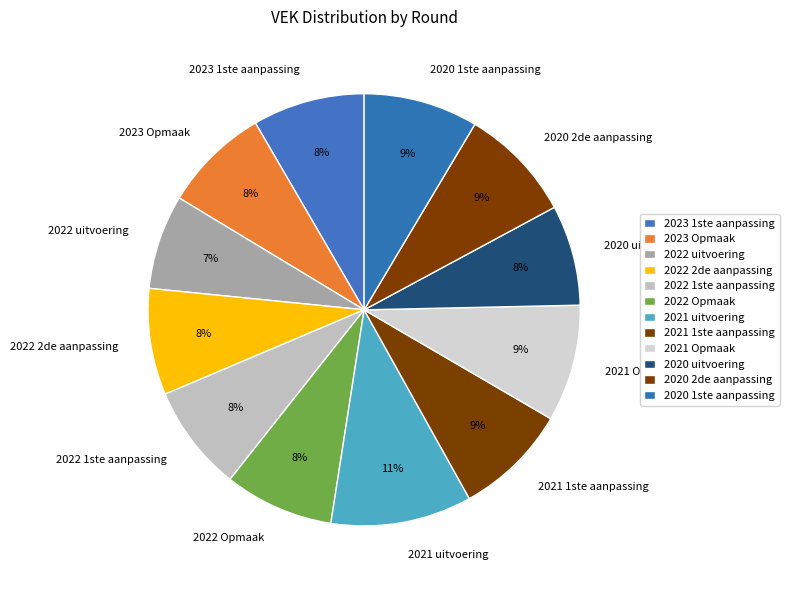

To the nearest percent, what is the average slice percentage?

8%